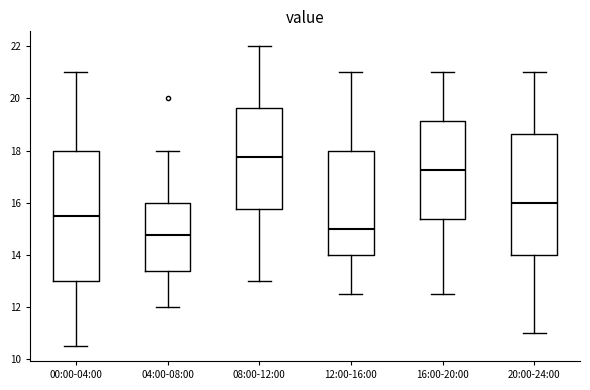

Reading left to right, transcribe this box plot: for each box, give where its median line is, the range the box spans, and where its two whiskers end, as read against the y-axis. The values are not printed on the chart, so give them approximately, as read against the axis.

00:00-04:00: median 15.6, box 13.0 to 18.0, whiskers 10.6 to 21.0
04:00-08:00: median 14.8, box 13.4 to 16.0, whiskers 12.0 to 18.0
08:00-12:00: median 17.8, box 15.8 to 19.6, whiskers 13.0 to 22.0
12:00-16:00: median 15.0, box 14.0 to 18.0, whiskers 12.6 to 21.0
16:00-20:00: median 17.2, box 15.4 to 19.2, whiskers 12.6 to 21.0
20:00-24:00: median 16.0, box 14.0 to 18.6, whiskers 11.0 to 21.0